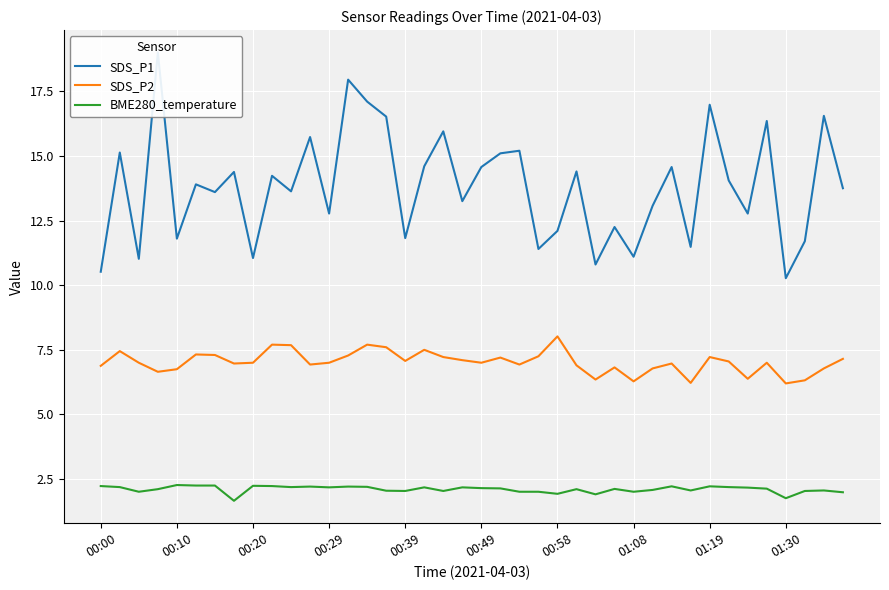

List the series in order of their peak value, highest first.

SDS_P1, SDS_P2, BME280_temperature